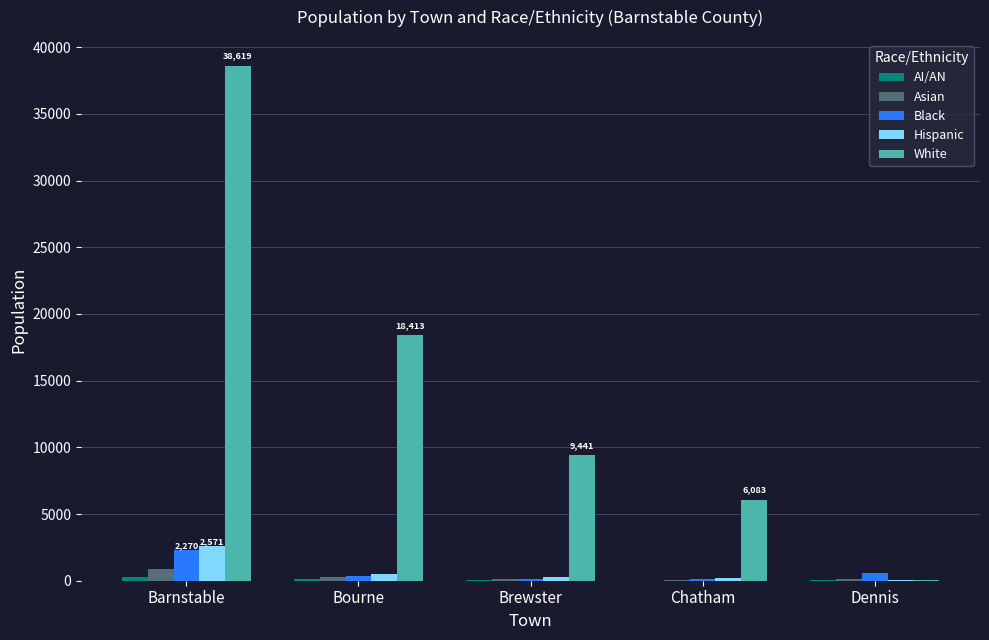

The value of White at Bourne is 12665.2. True or false?

False